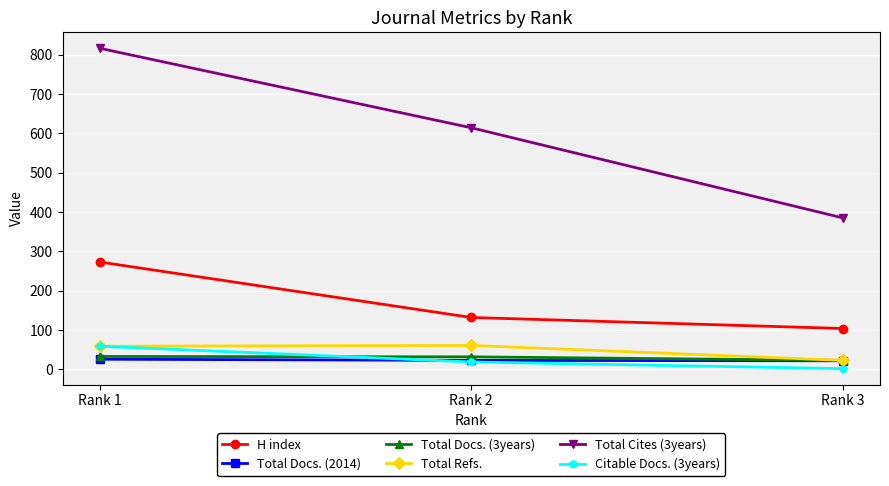

What is the sum of all Total Refs. values?

143